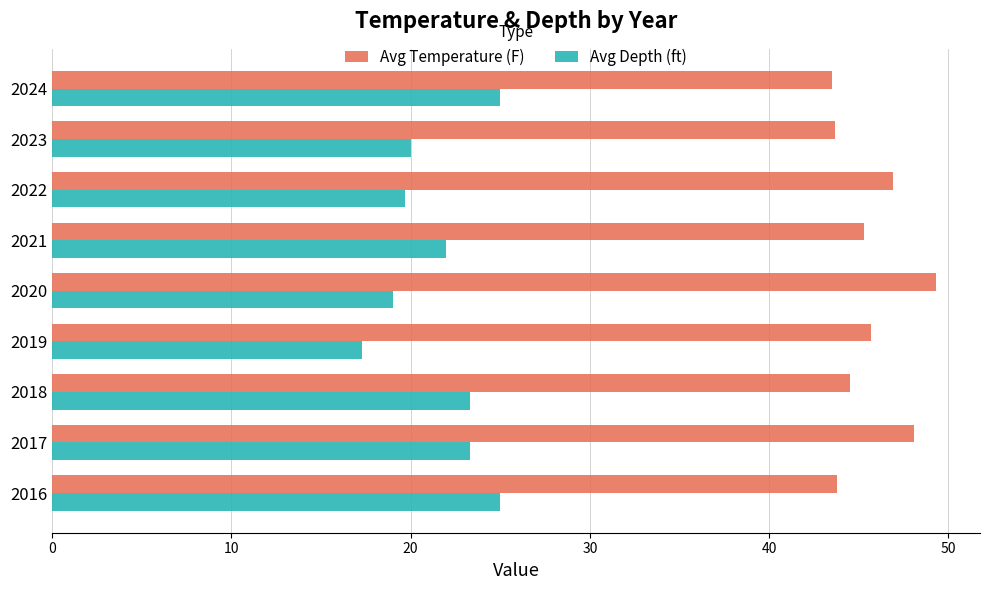

What is the greatest value displayed?

49.3